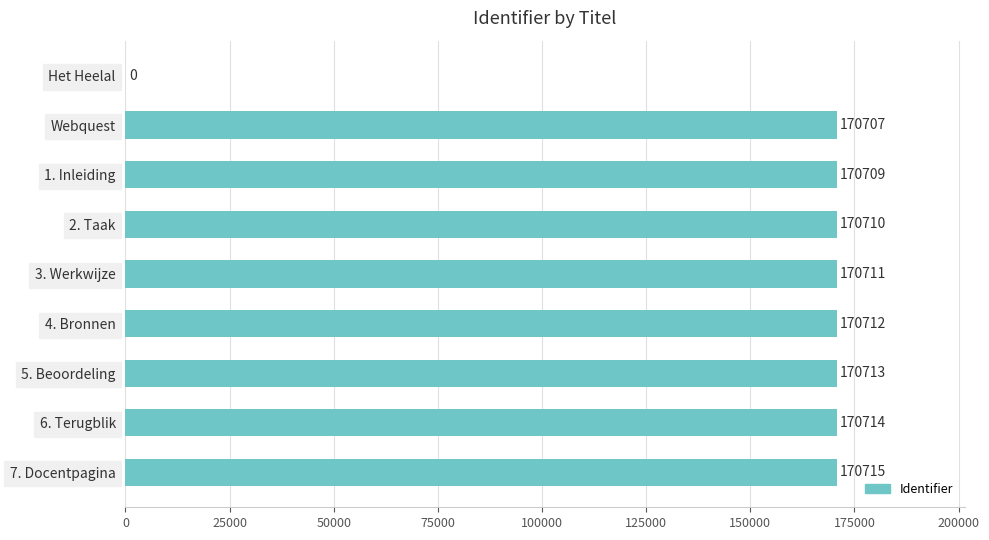

How many positive values are there?

8